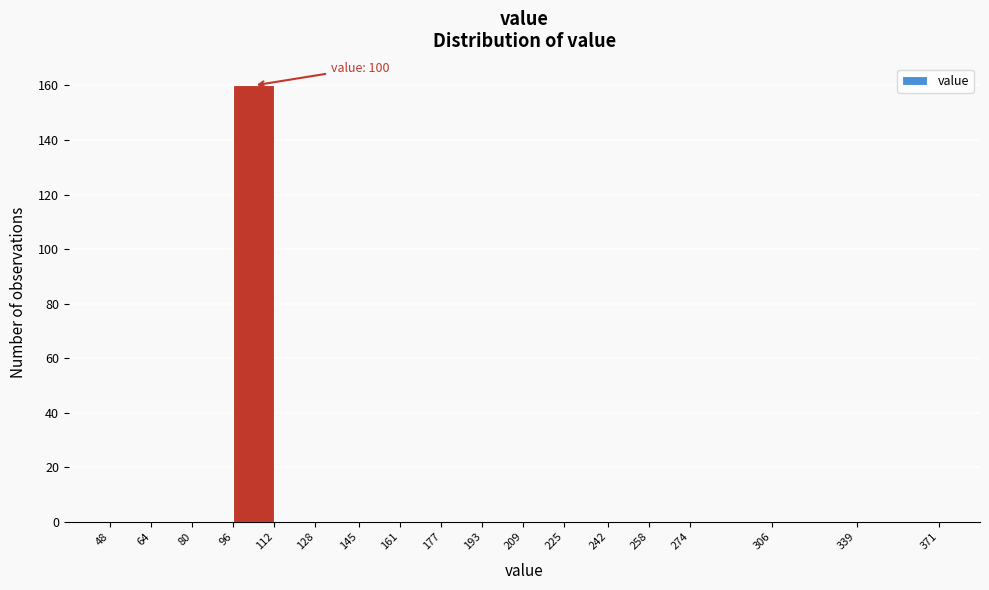

Over which range of the x-axis is the bar tallest?

96 to 112